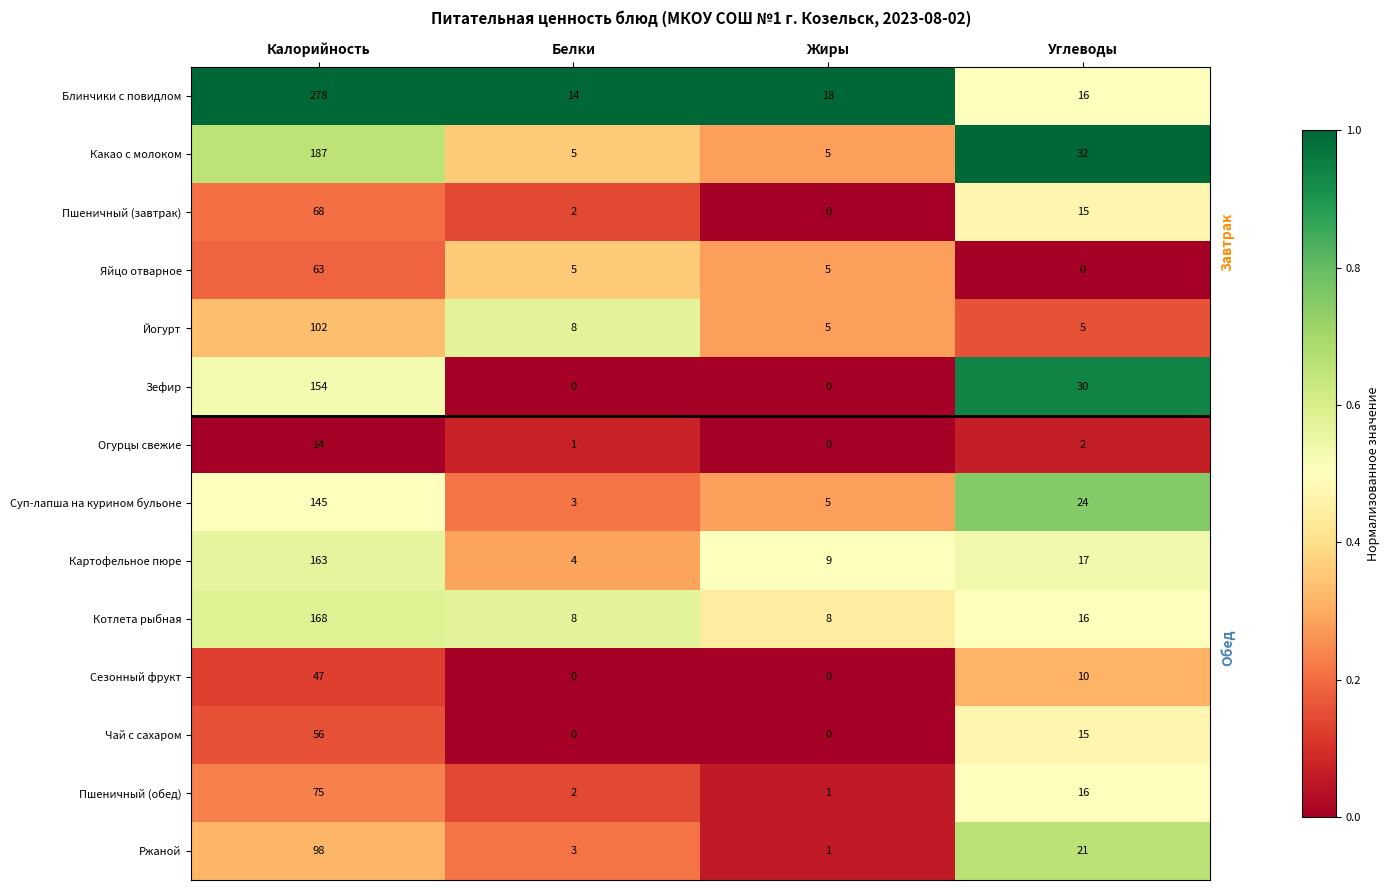

Which category has the highest value across all series?

Калорийность